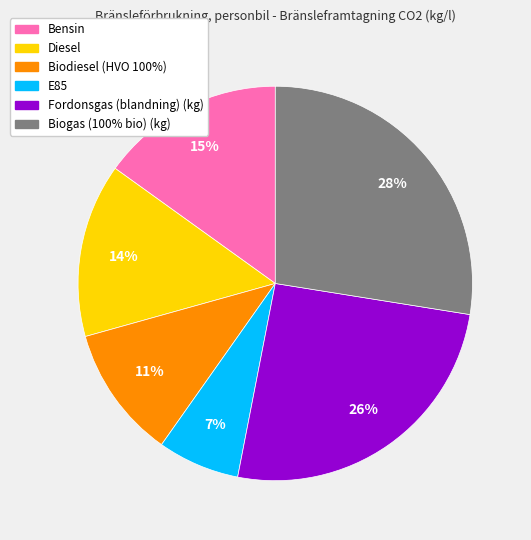

Is the sum of Biodiesel (HVO 100%) and Biogas (100% bio) (kg) greater than half?

No